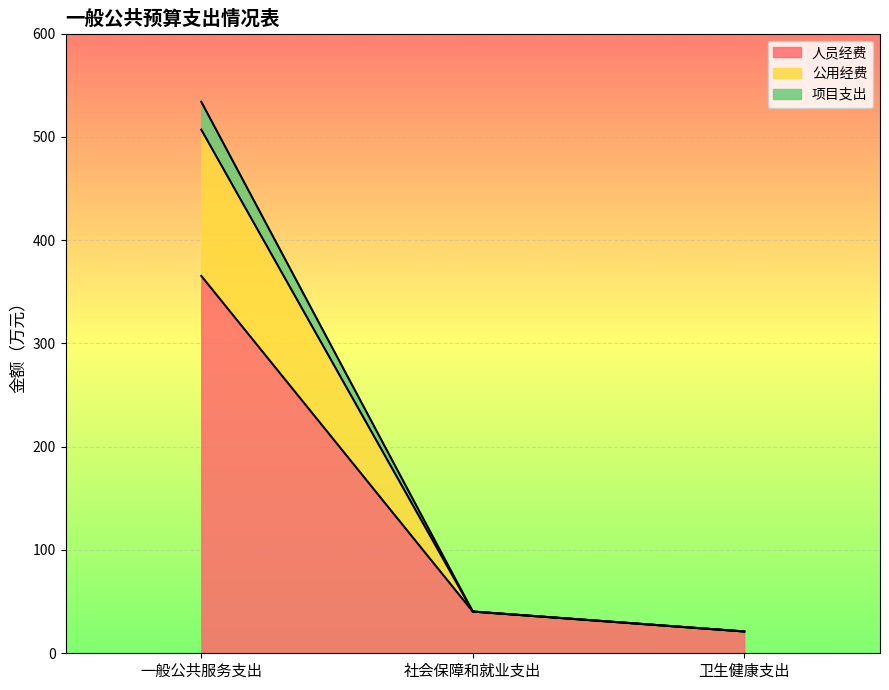

What is the label of the 3rd point from the right?

一般公共服务支出